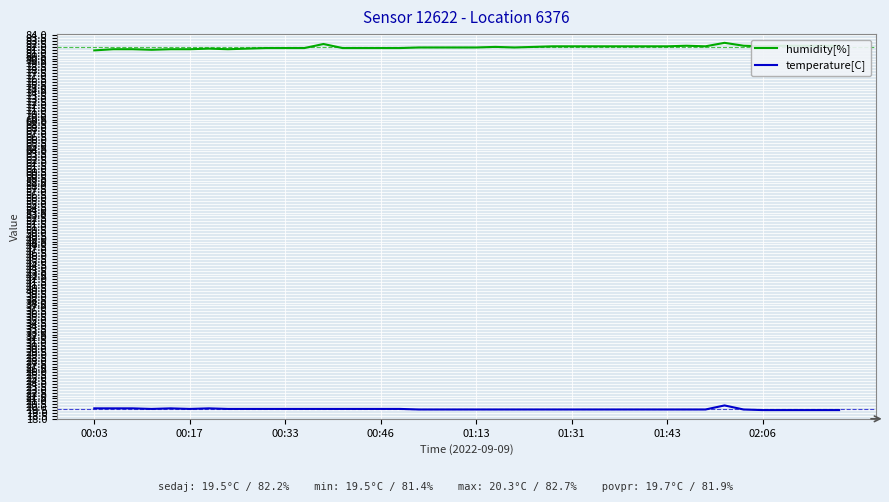

What is the greatest value displayed?

82.7